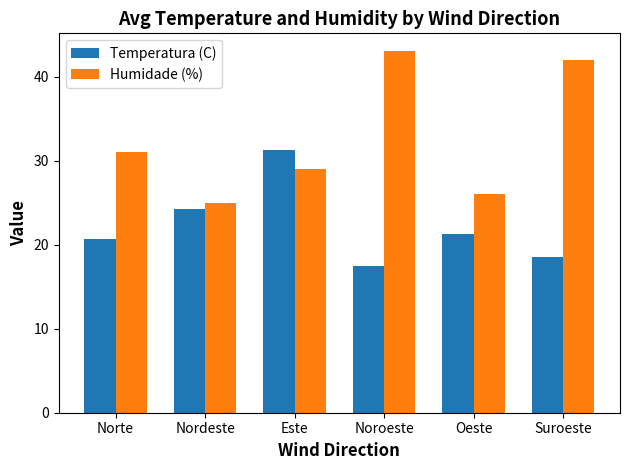

What is the difference between the maximum and minimum values in the Humidade (%) series?

18.0